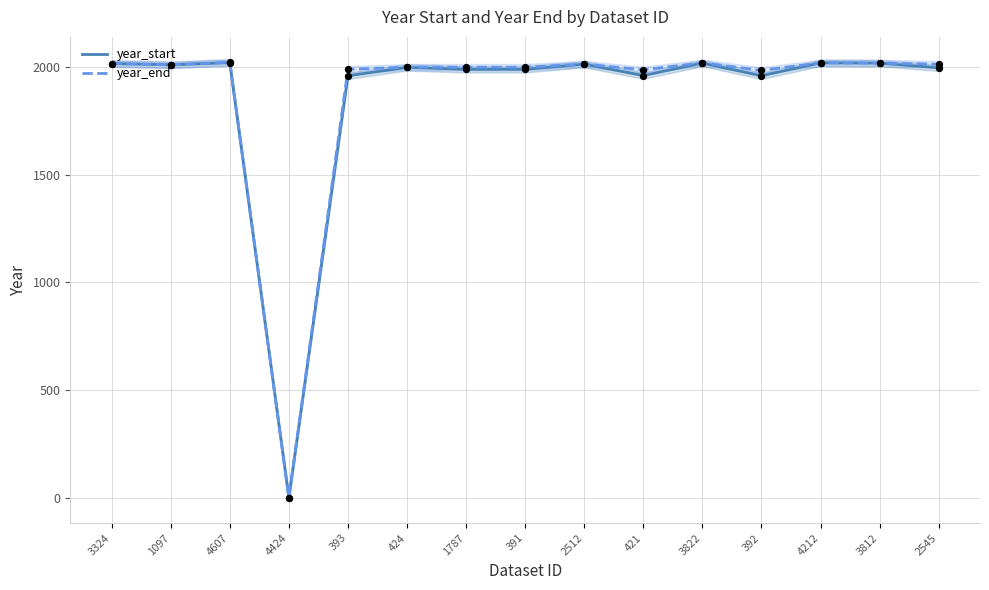

Which series reaches the minimum Y coordinate?

year_start